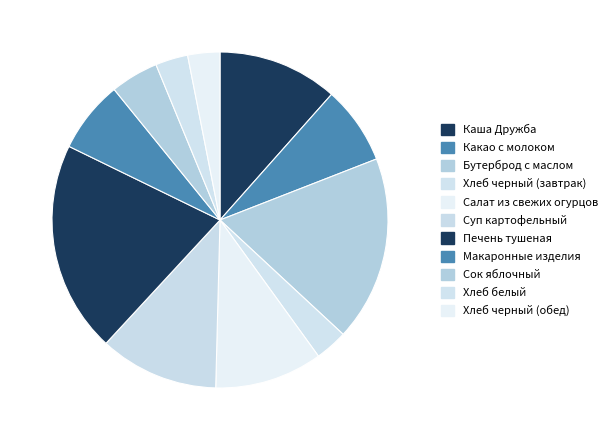

Rank the categories by value from lowest to highest.

Хлеб черный (обед), Хлеб черный (завтрак), Хлеб белый, Сок яблочный, Макаронные изделия, Какао с молоком, Салат из свежих огурцов, Суп картофельный, Каша Дружба, Бутерброд с маслом, Печень тушеная